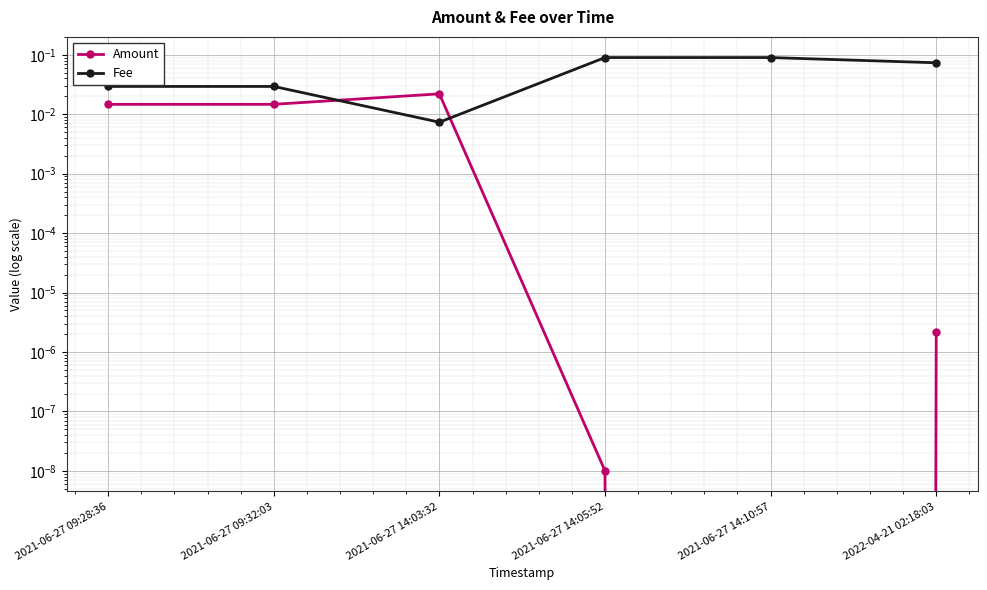

How many lines are shown in the chart?

2